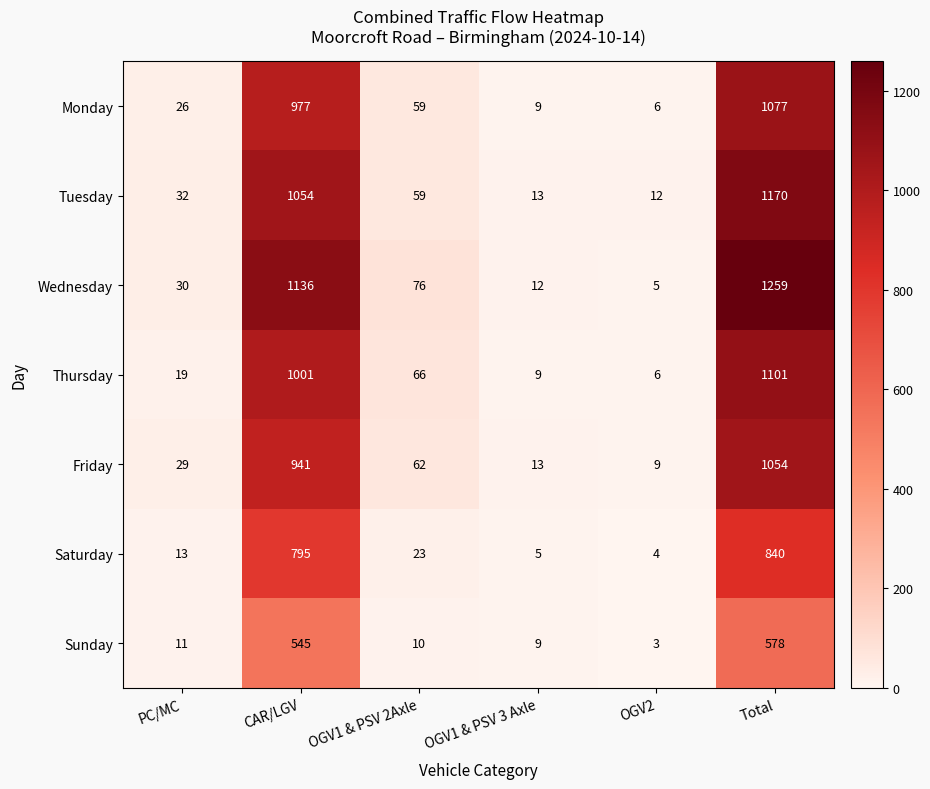

What is the average value of the Friday series?

351